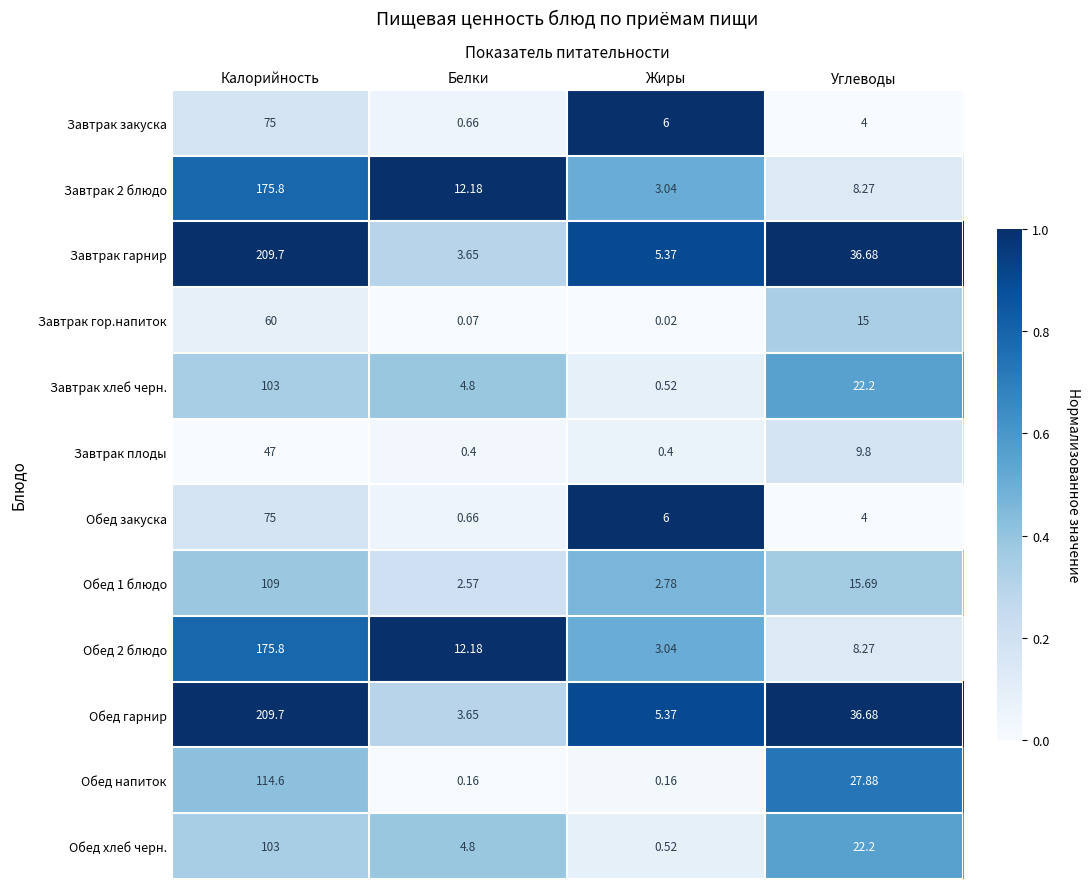

Is the value of Завтрак 2 блюдо at Углеводы greater than the value of Обед 2 блюдо at Белки?

No